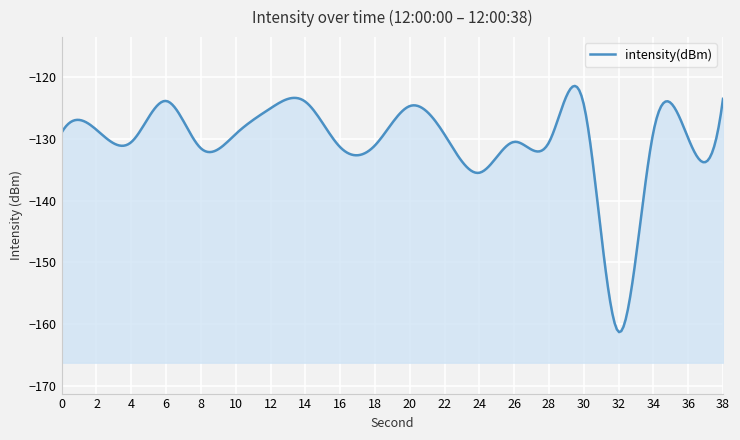

How many interior local peaks (higher than both neighbors) does the data have?

7